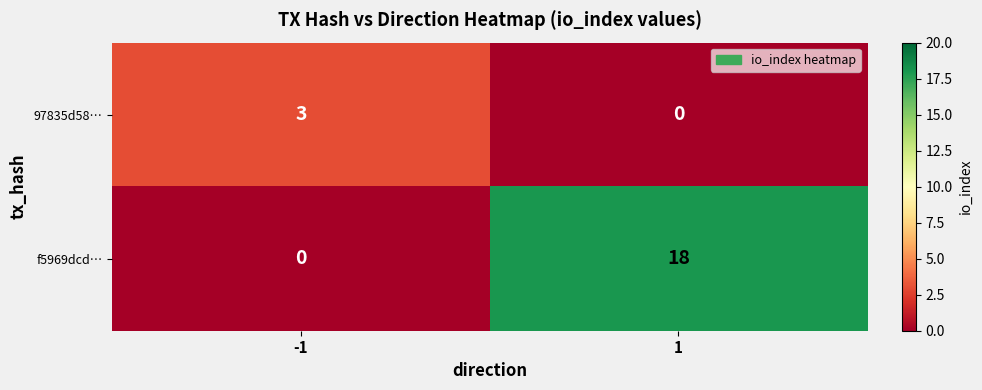

True or false: f5969dcd… has a value of 12 at -1.

False